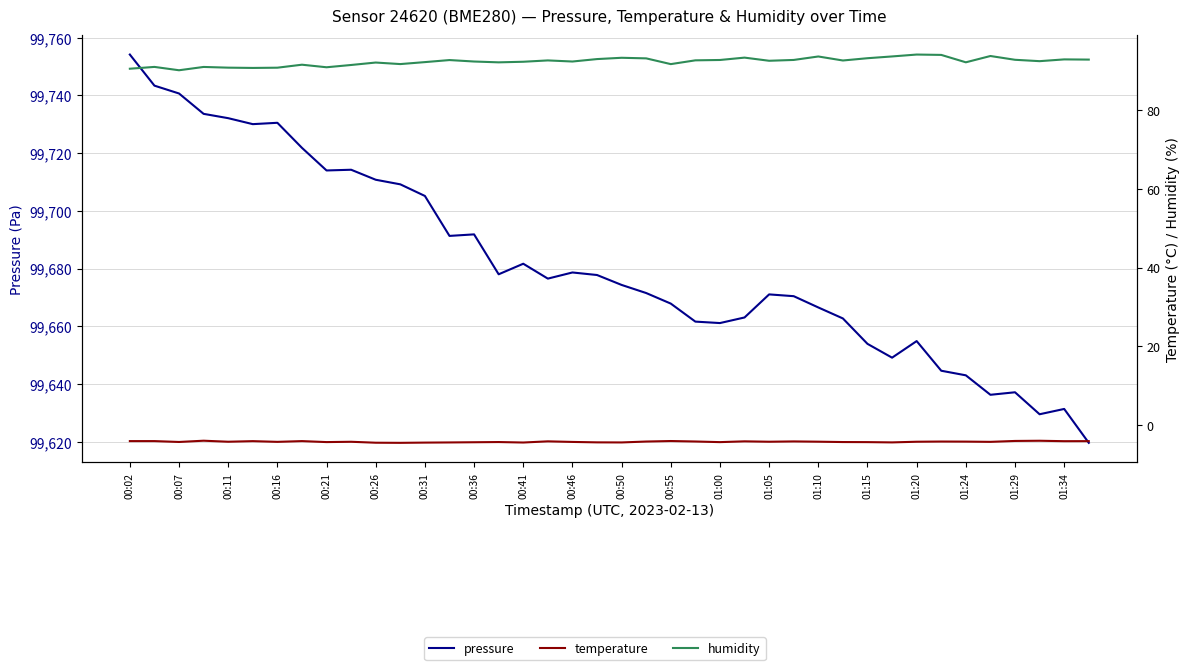

What are all the series names shown in the legend?

pressure, temperature, humidity